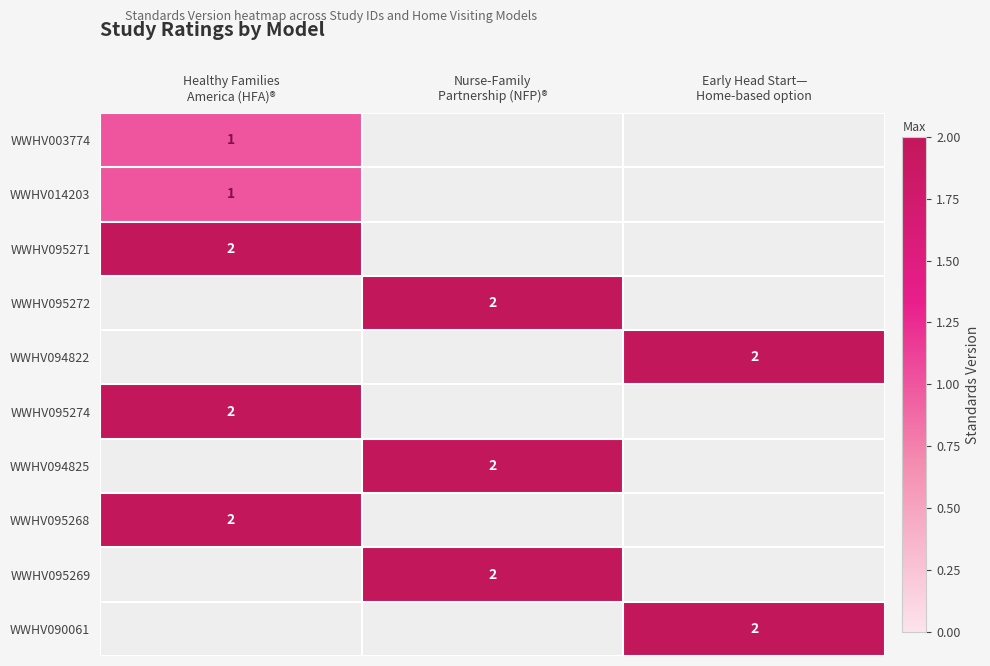

At how many categories does at least one series exceed 1?

3